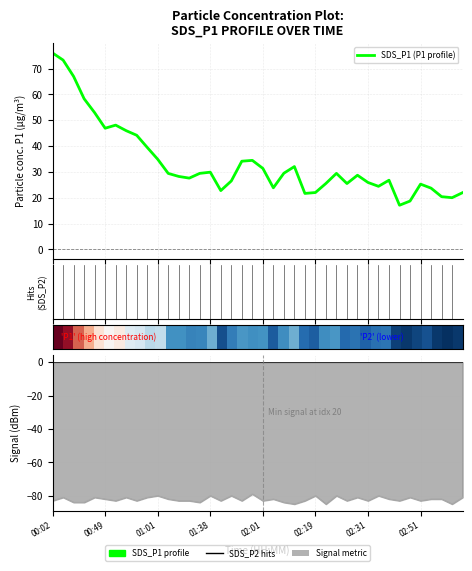

How many interior local peaks does the Signal series have?

13